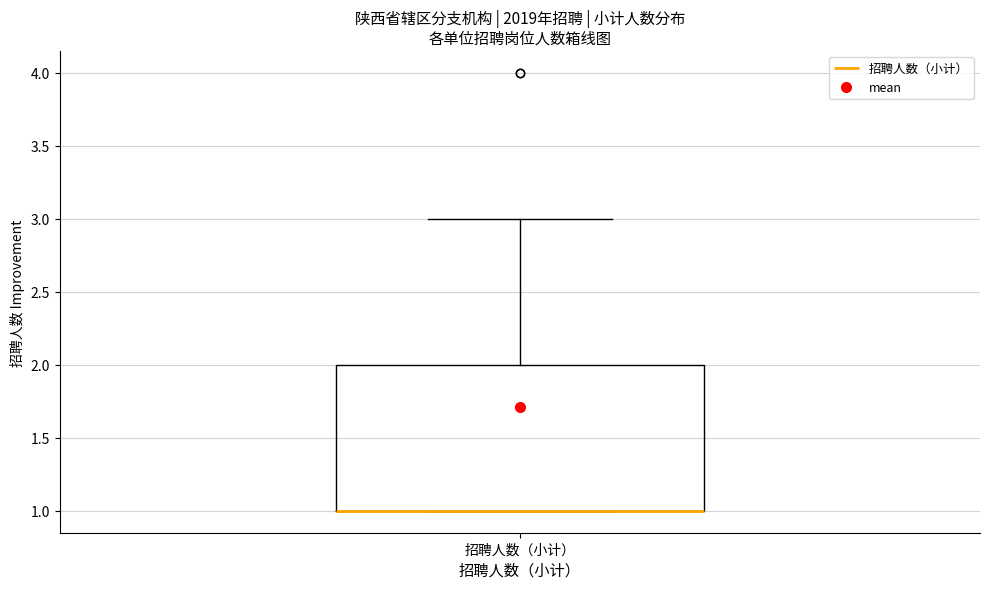

Where is the upper edge of the box for 招聘人数（小计） on the y-axis? The values are not printed on the chart, so give them approximately, as read against the axis.

2